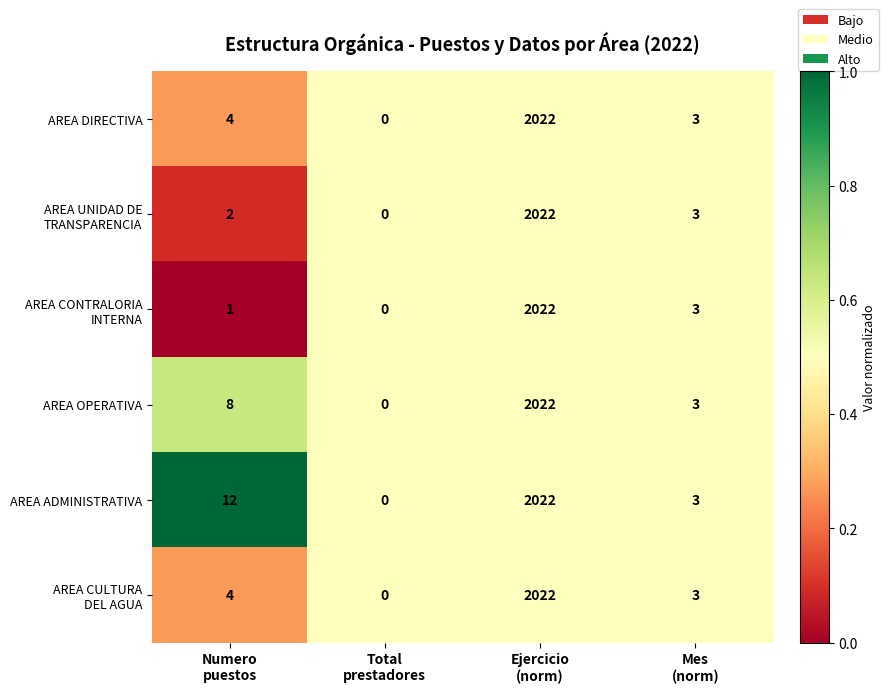

Which series has the largest total across all categories?

AREA ADMINISTRATIVA